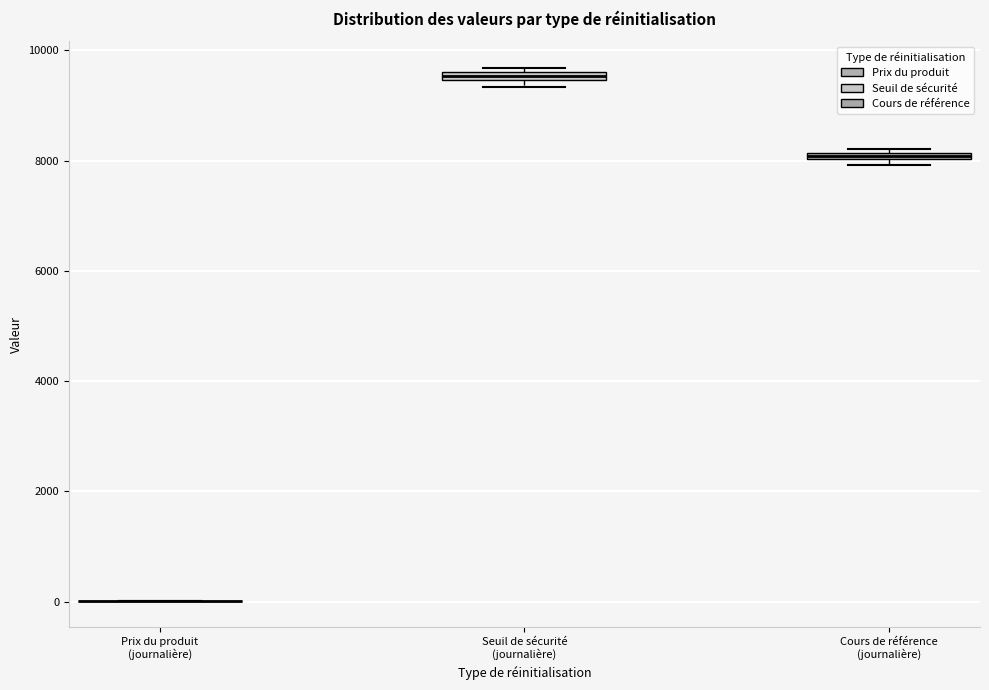

Where is the lower edge of the box for Seuil de sécurité (journalière) on the y-axis? The values are not printed on the chart, so give them approximately, as read against the axis.

9400